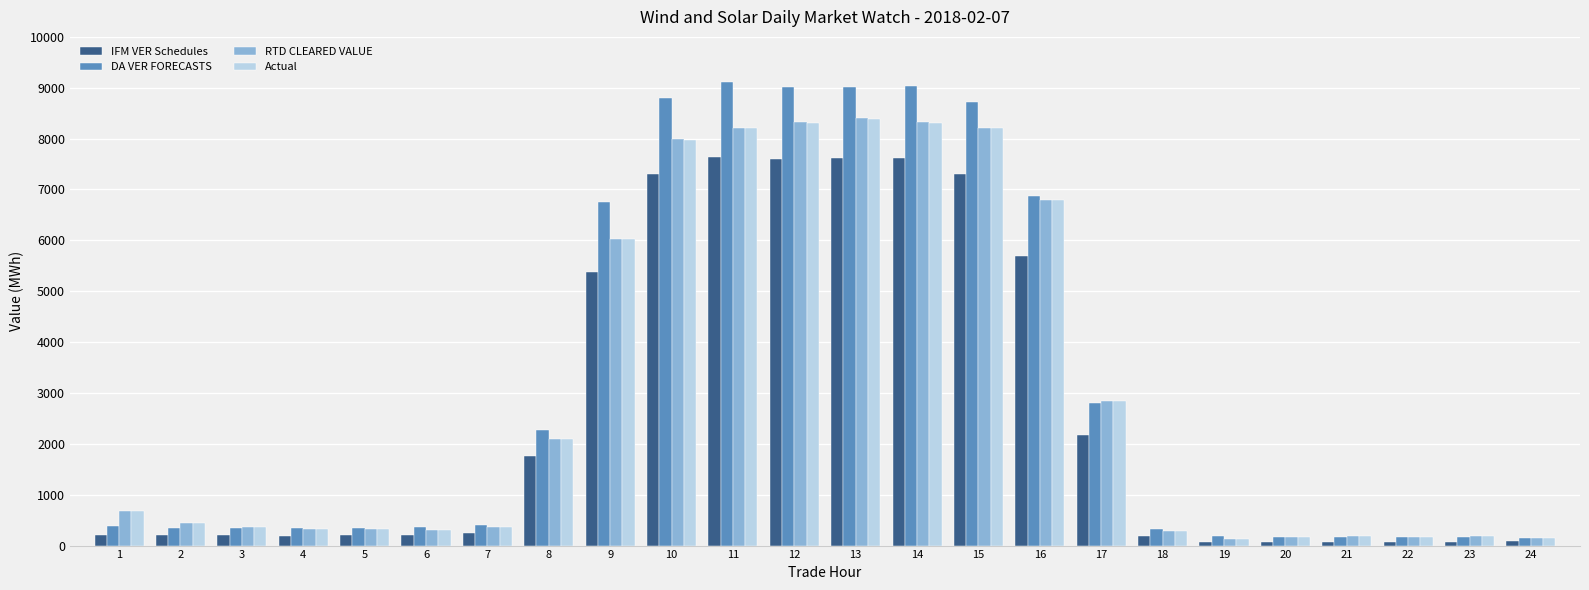

What is the total value across all series at 8?

8237.0